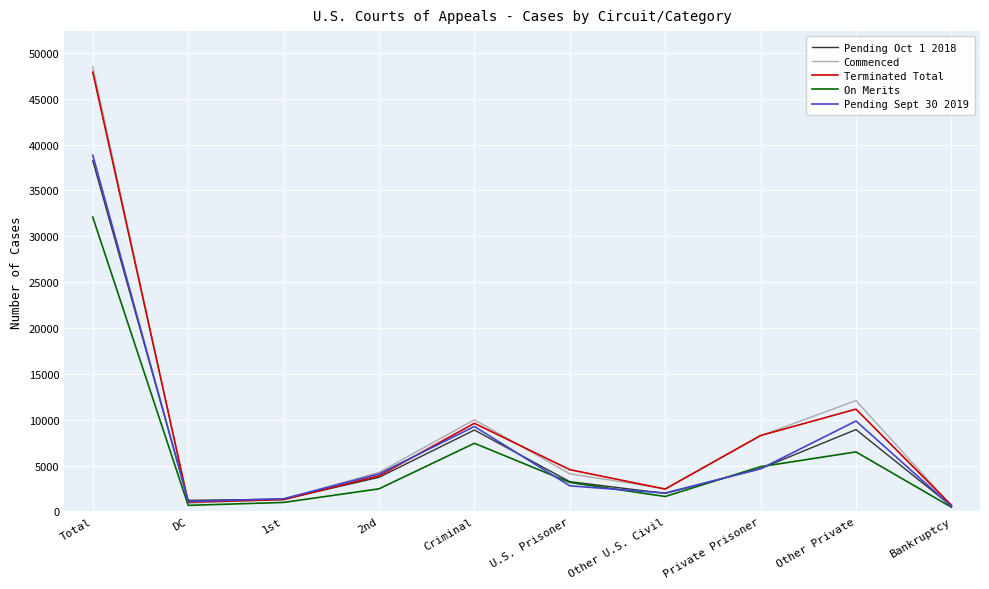

How many values in the On Merits series are below 3164?

5